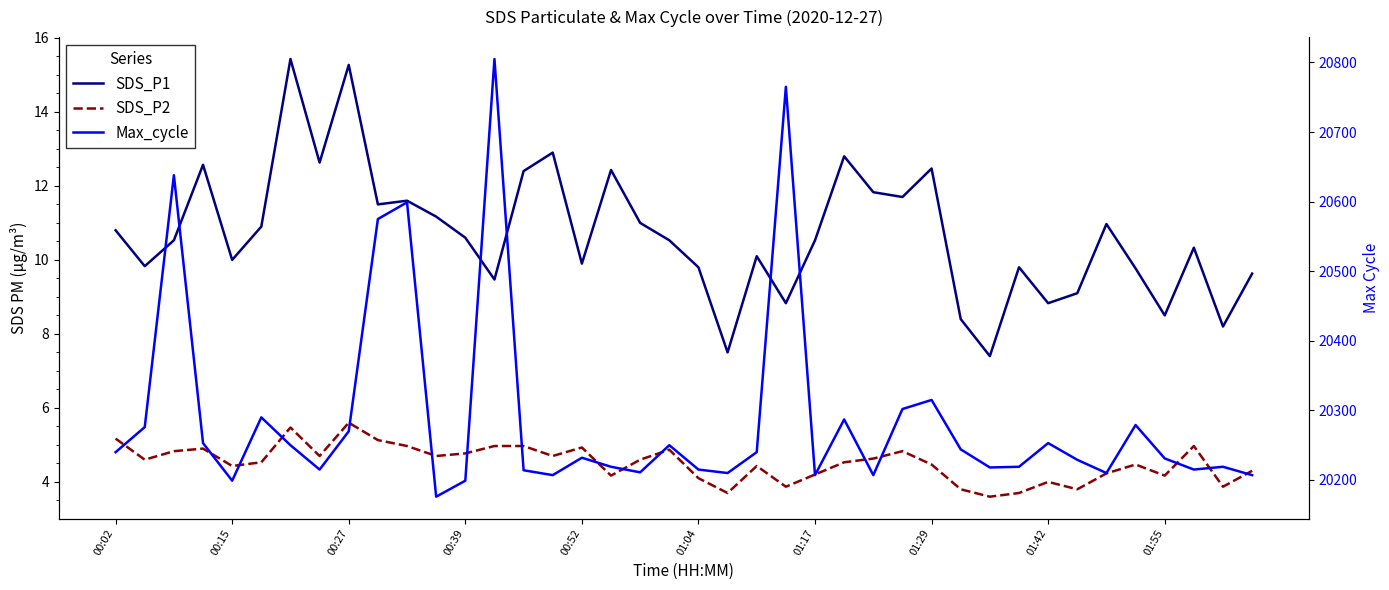

True or false: SDS_P2 has a value of 2.3 at 00:15.

False